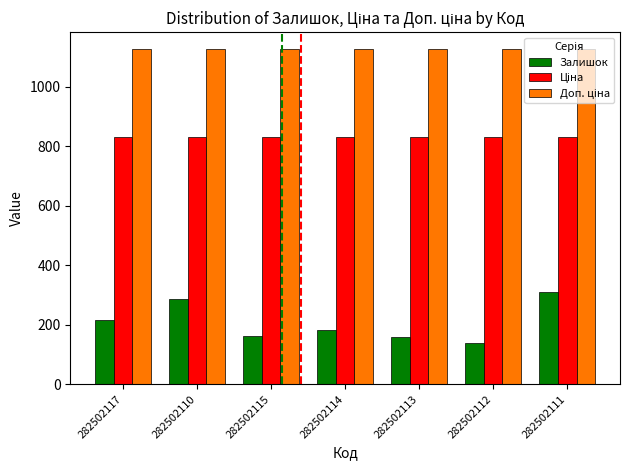

What is the highest value of the Залишок series?

310.0